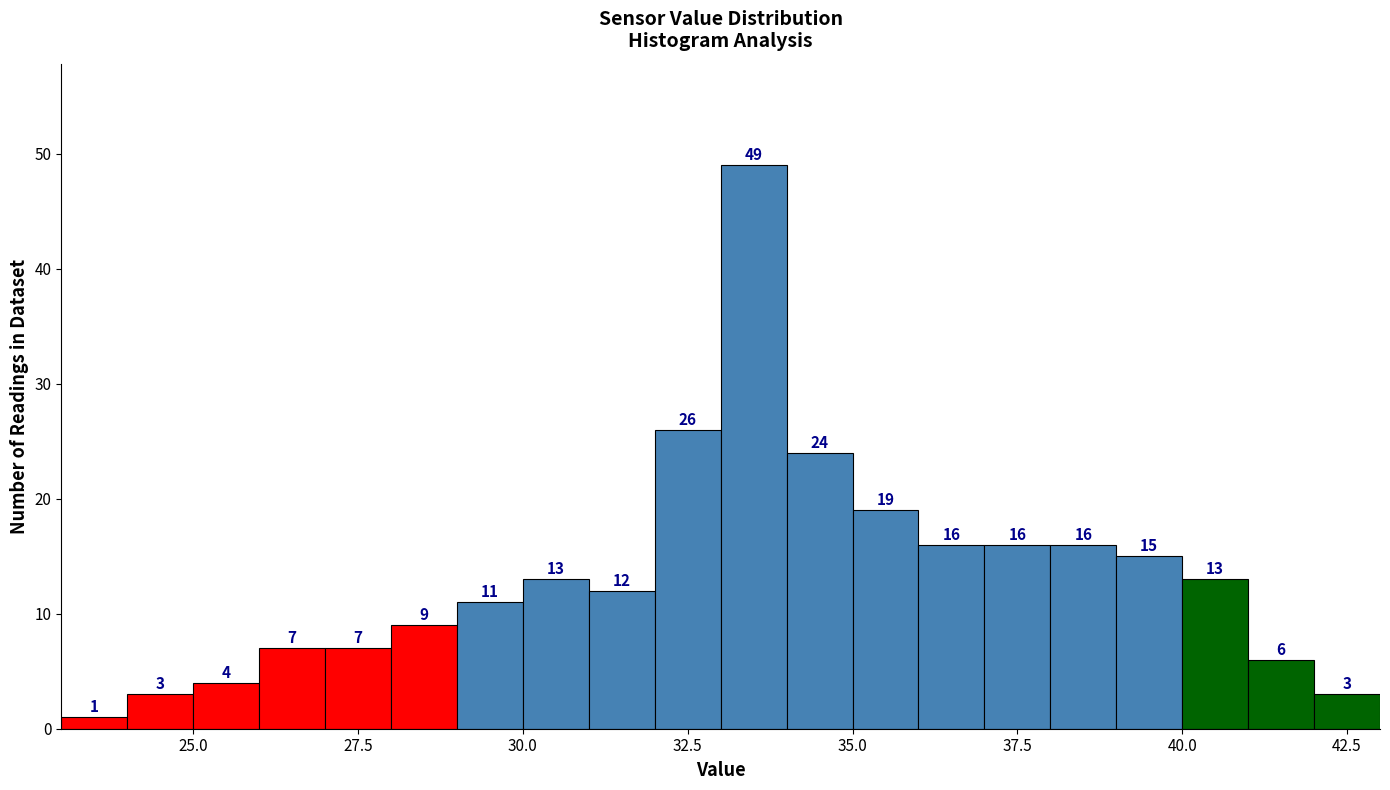

Around what value on the x-axis is the tallest bar? Give the approximate position of its centre, as read against the axis.

33.5